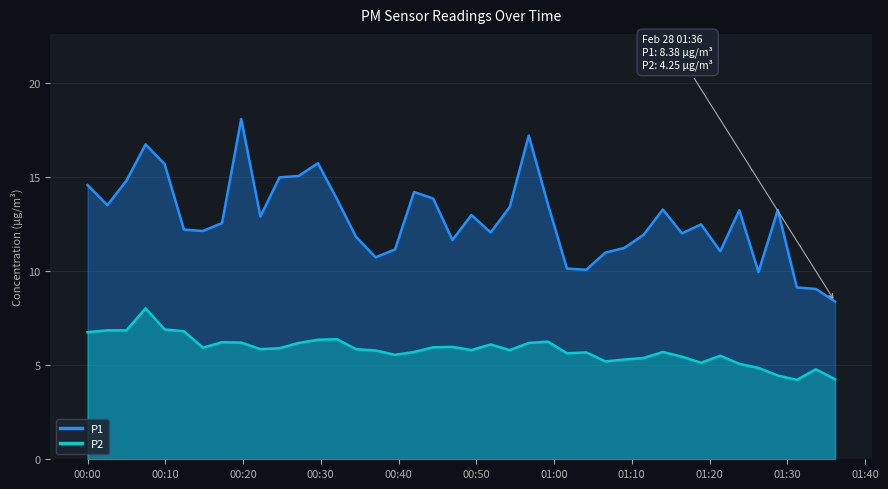

List the series in order of their overall mean, highest first.

P1, P2